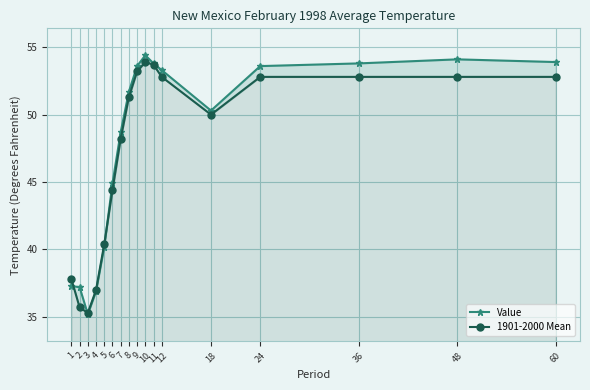

List the series in order of their overall mean, lowest first.

1901-2000 Mean, Value